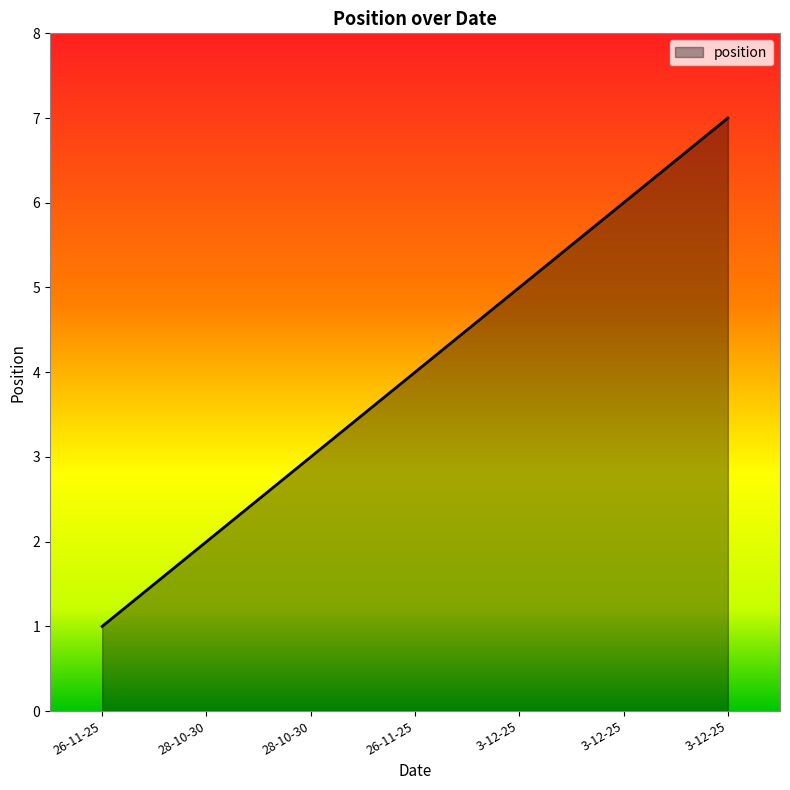

What is the label of the 2nd point from the left?

28-10-30